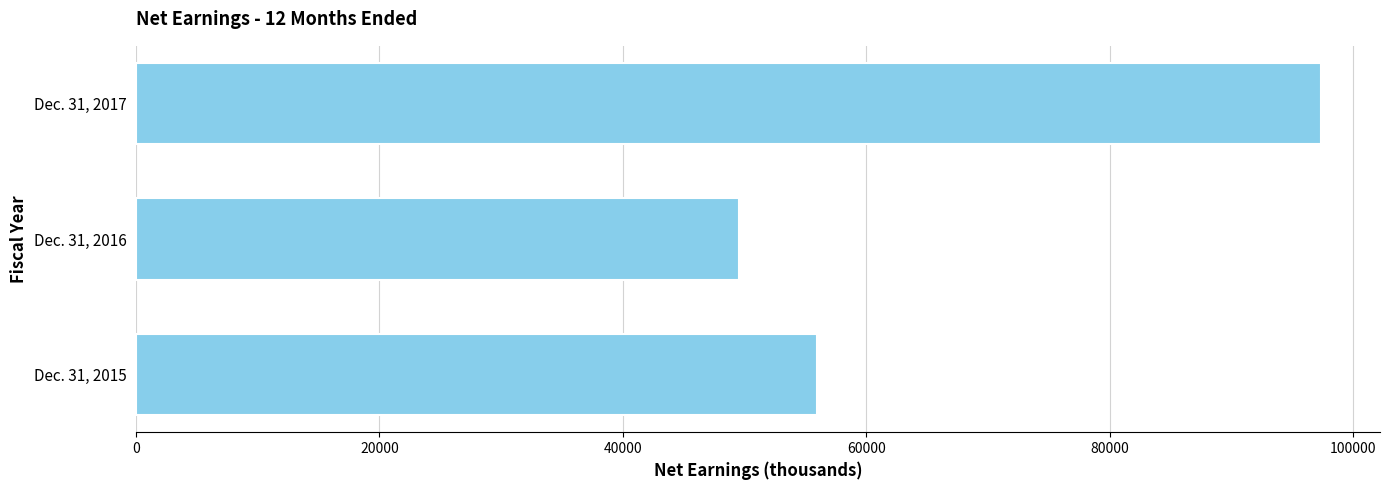

Count the number of categories in the chart.

3